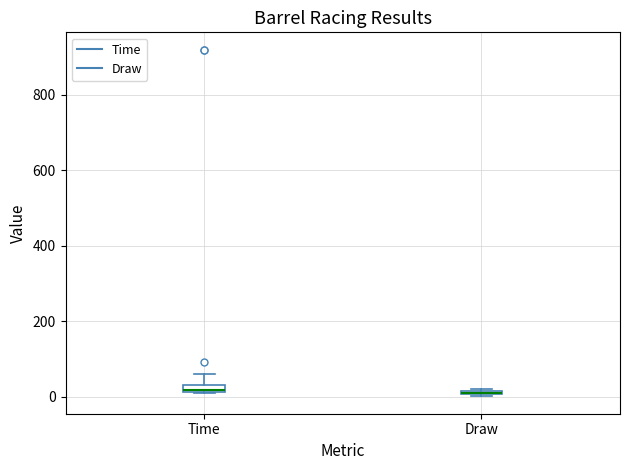

Where is the lower edge of the box for Draw on the y-axis? The values are not printed on the chart, so give them approximately, as read against the axis.

0